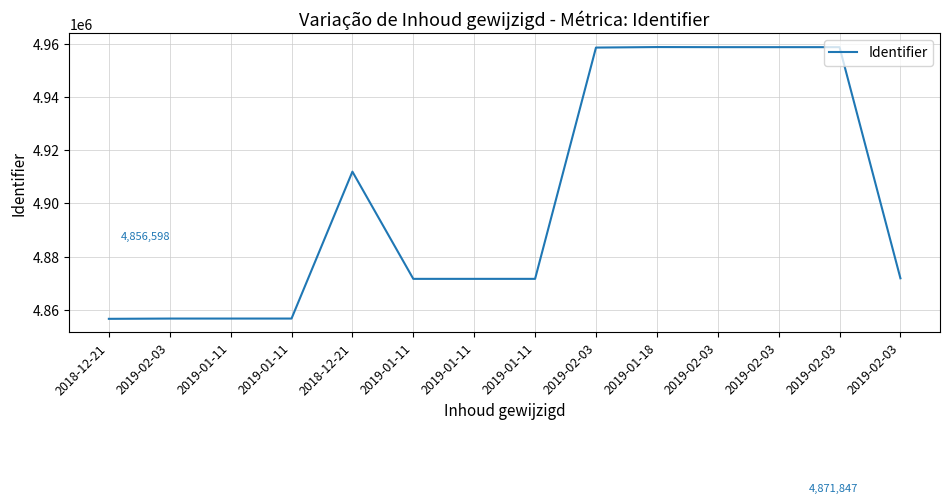

The chart shows a value of 2694403 at 2019-01-18. True or false?

False